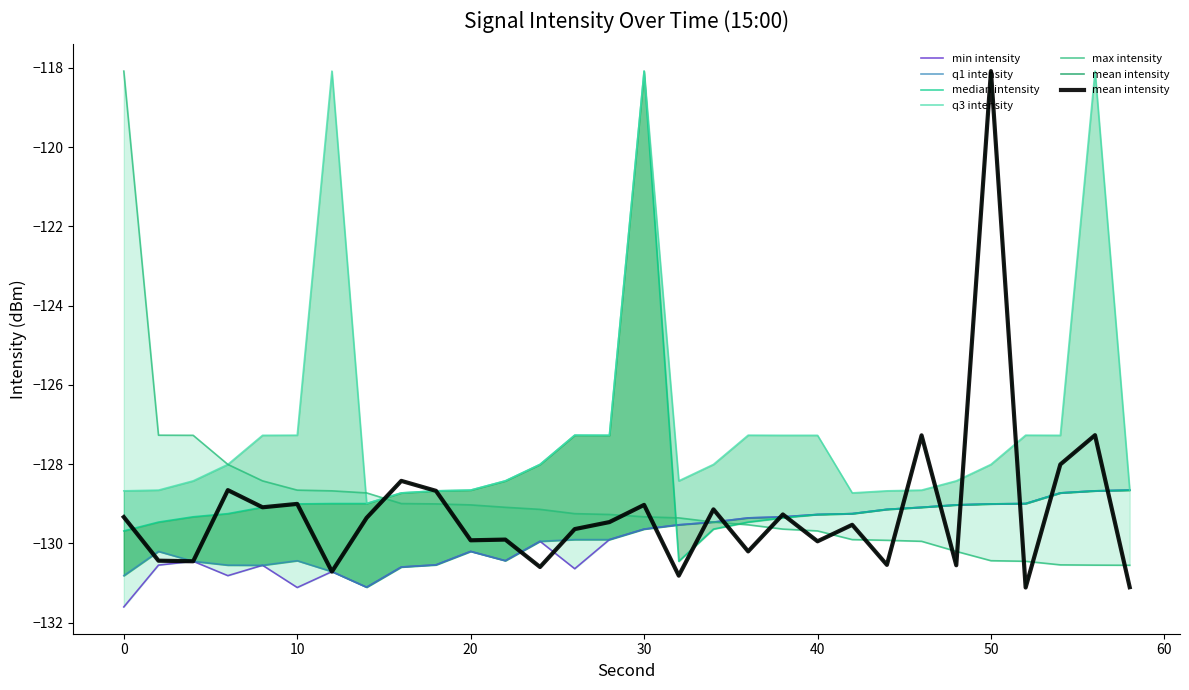

How many times do min intensity and median intensity cross each other?

1